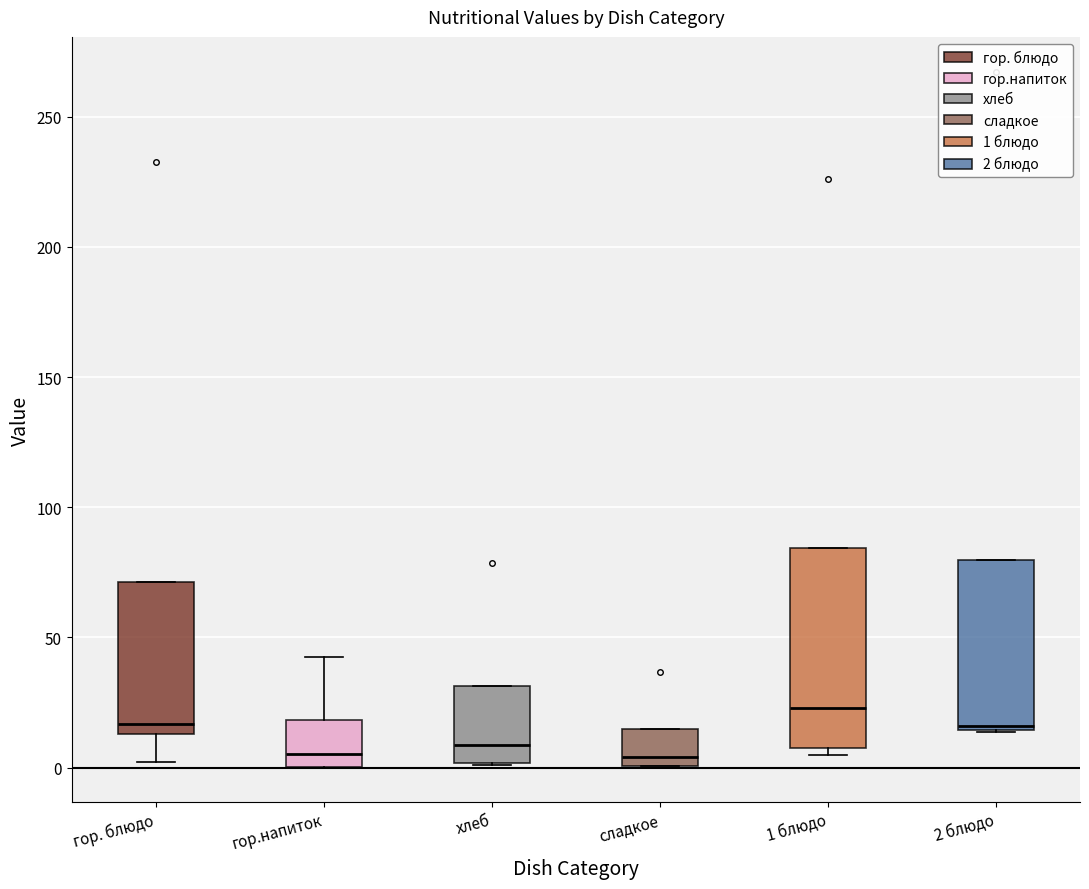

Reading left to right, transcribe this box plot: for each box, give where its median line is, the range the box spans, and where its two whiskers end, as read against the y-axis. The values are not printed on the chart, so give them approximately, as read against the axis.

гор. блюдо: median 15 (just above the box's lower edge), box 15 to 70, whiskers 0 to 70
гор.напиток: median 5, box 0 to 20, whiskers 0 to 40
хлеб: median 10, box 0 to 30, whiskers 0 to 30
сладкое: median 5, box 0 to 15, whiskers 0 to 15
1 блюдо: median 25, box 10 to 85, whiskers 5 to 85
2 блюдо: median 15 (just above the box's lower edge), box 15 to 80, whiskers 15 to 80